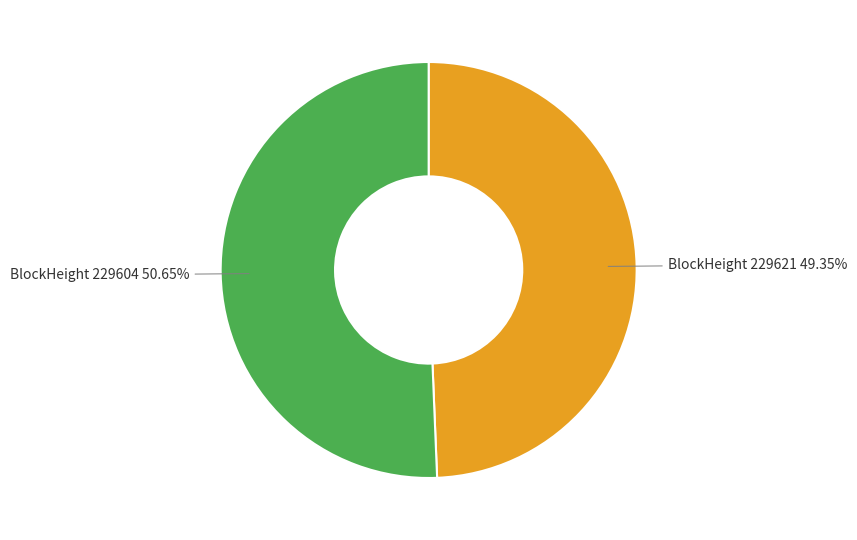

Rank the categories by value from highest to lowest.

BlockHeight 229604, BlockHeight 229621